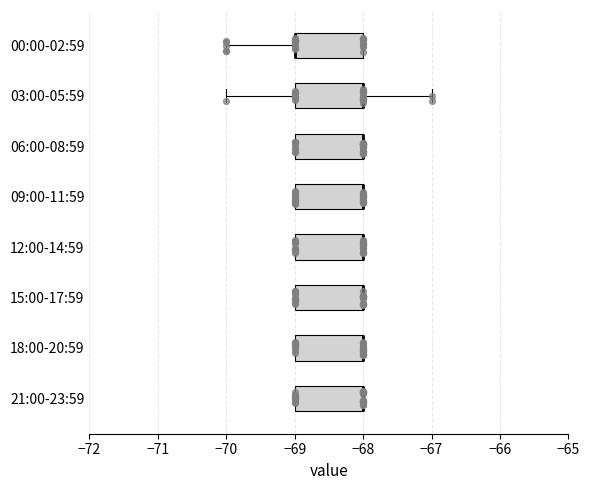

Reading bottom to top, transcribe this box plot: for each box, give where its median line is, the range the box spans, and where its two whiskers end, as read against the x-axis. The values are not printed on the chart, so give them approximately, as read against the axis.

21:00-23:59: median -68 (drawn on the box's right edge), box -69 to -68, whiskers -69 to -68
18:00-20:59: median -68 (drawn on the box's right edge), box -69 to -68, whiskers -69 to -68
15:00-17:59: median -68 (drawn on the box's right edge), box -69 to -68, whiskers -69 to -68
12:00-14:59: median -68 (drawn on the box's right edge), box -69 to -68, whiskers -69 to -68
09:00-11:59: median -68 (drawn on the box's right edge), box -69 to -68, whiskers -69 to -68
06:00-08:59: median -68 (drawn on the box's right edge), box -69 to -68, whiskers -69 to -68
03:00-05:59: median -68 (drawn on the box's right edge), box -69 to -68, whiskers -70 to -67
00:00-02:59: median -69 (drawn on the box's left edge), box -69 to -68, whiskers -70 to -68